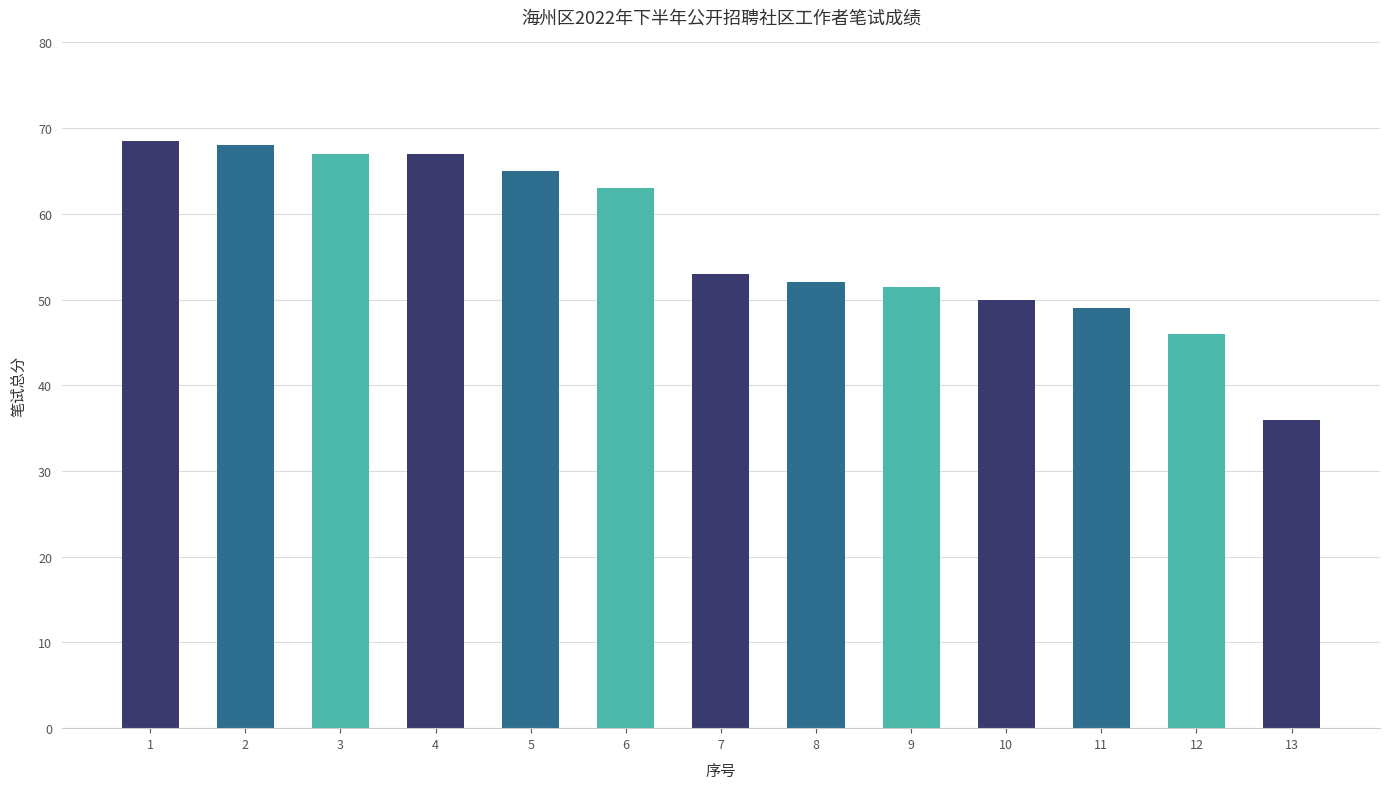

Are the bars grouped side by side (vs. stacked)?

No